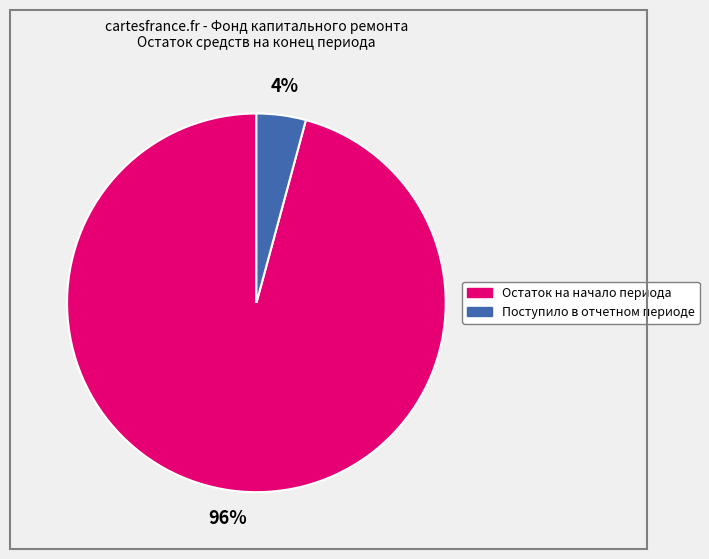

Is there any slice that represents more than half of the pie?

Yes